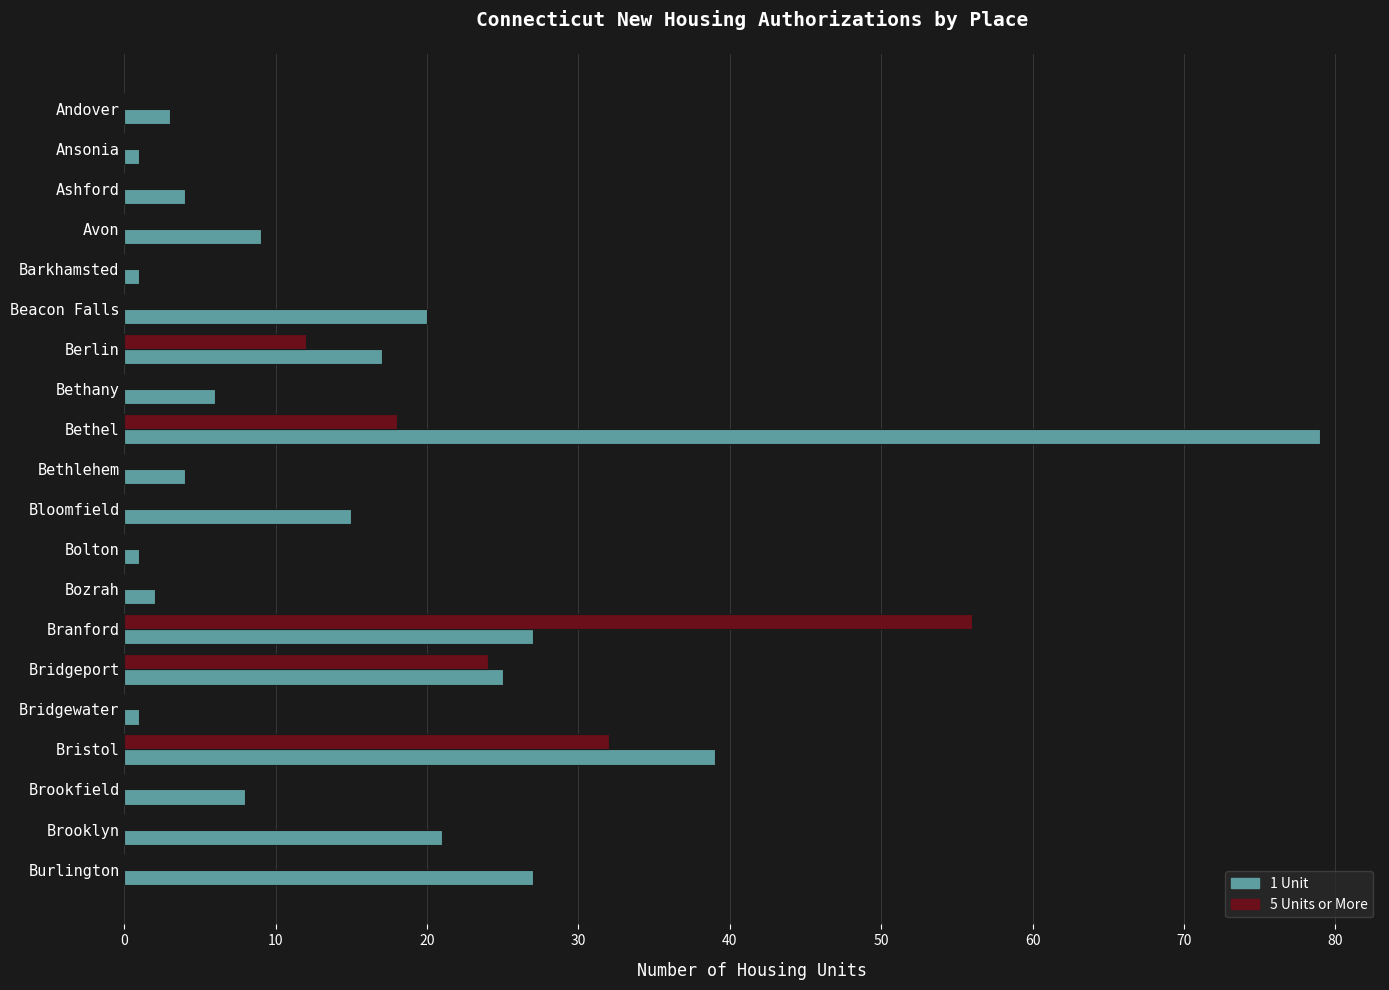

What is the total value across all series at Bridgeport?

49